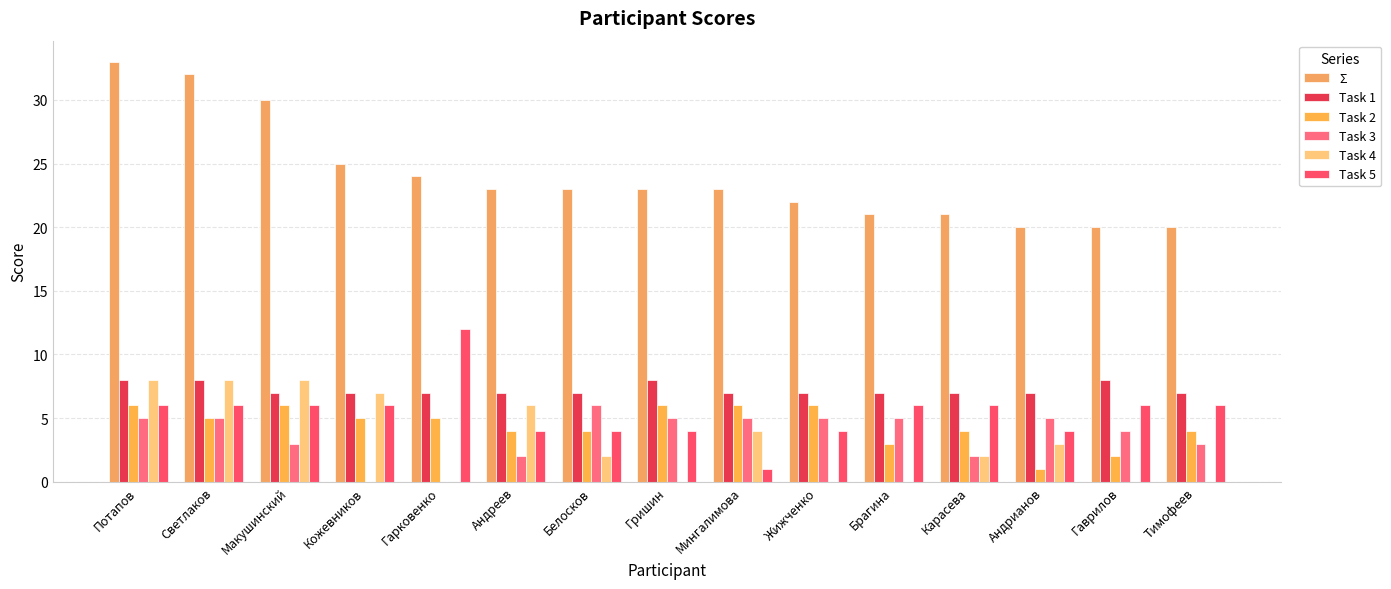

Does the chart contain stacked bars?

No